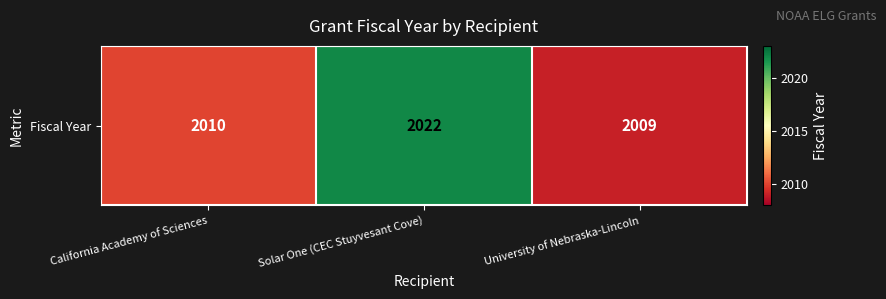

Reading right to left, extract all data points from this chart.

2009	2022	2010